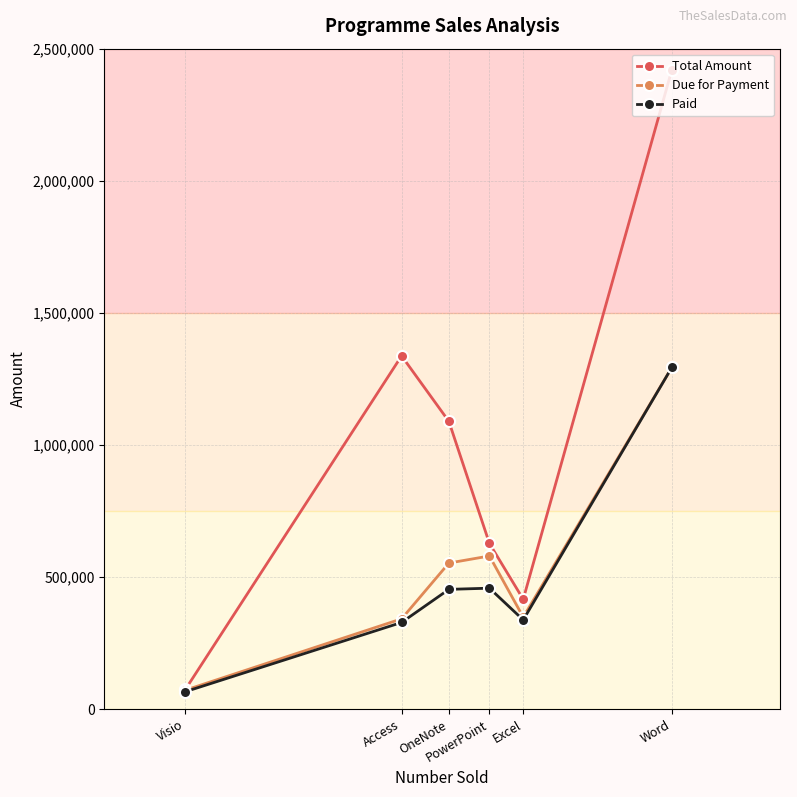

What is the maximum value shown in the chart?

2420465